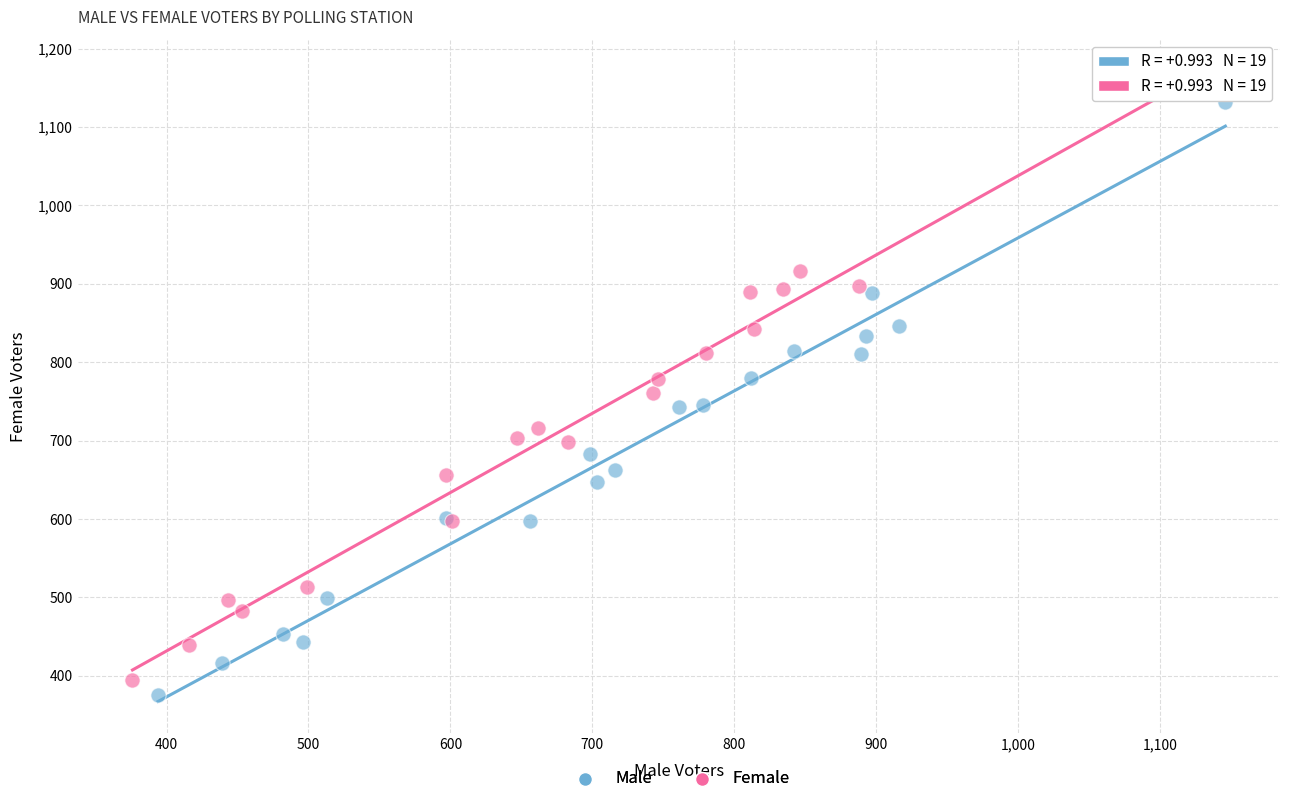

What are all the series names shown in the legend?

Male, Female